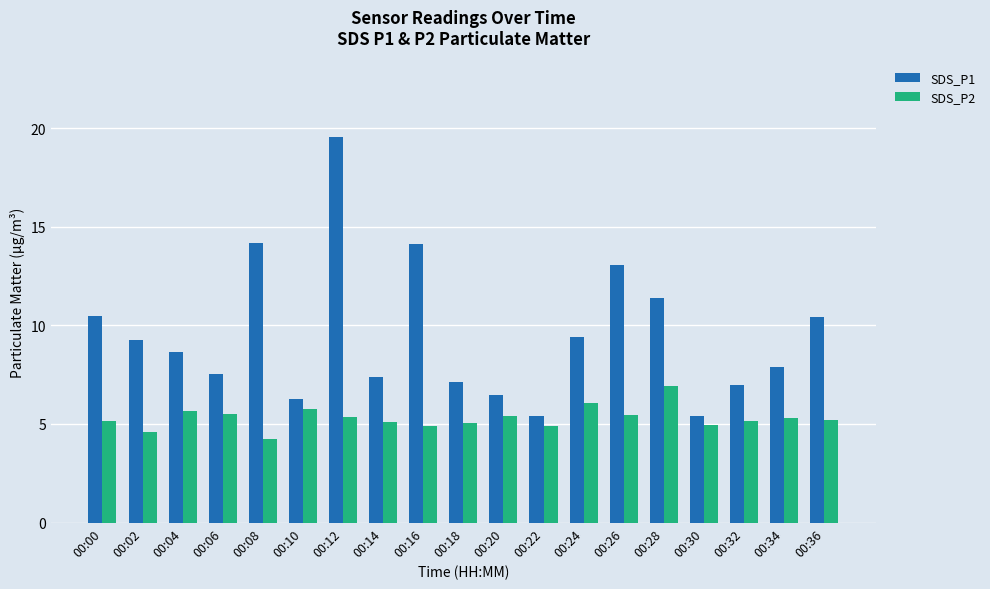

Which series changed the most between 00:12 and 00:16?

SDS_P1